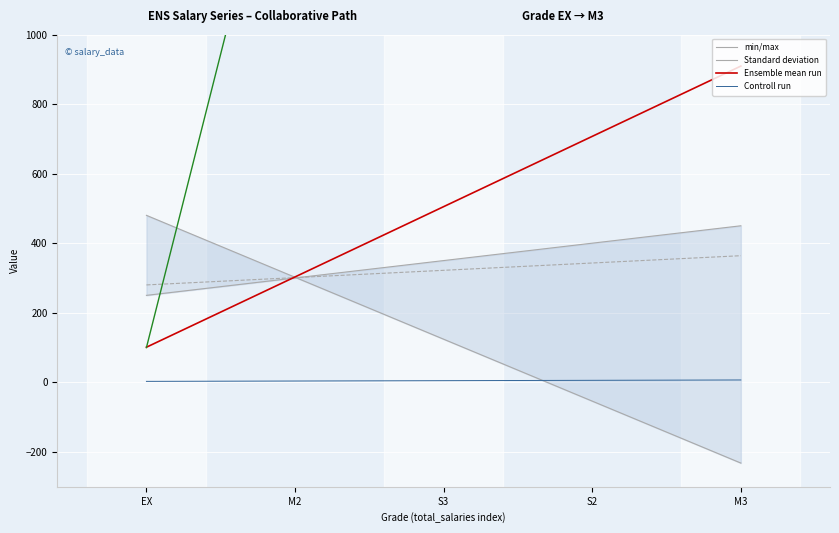

Which category has the lowest value in the Controll run series?

EX